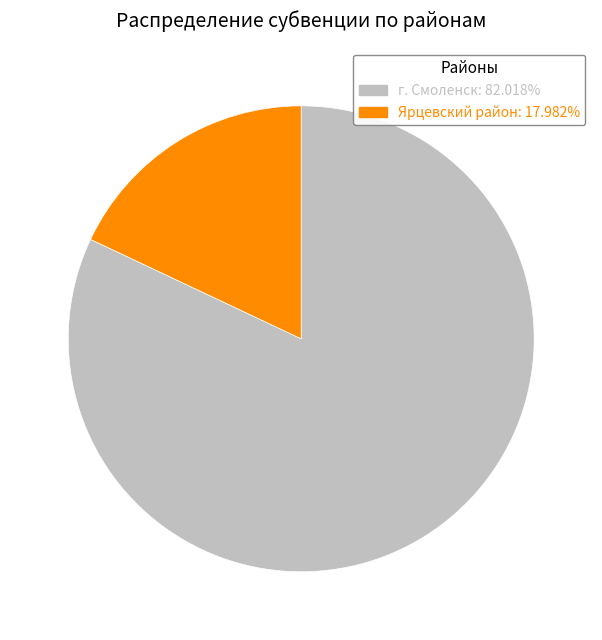

Which slice represents more than half of the pie?

г. Смоленск